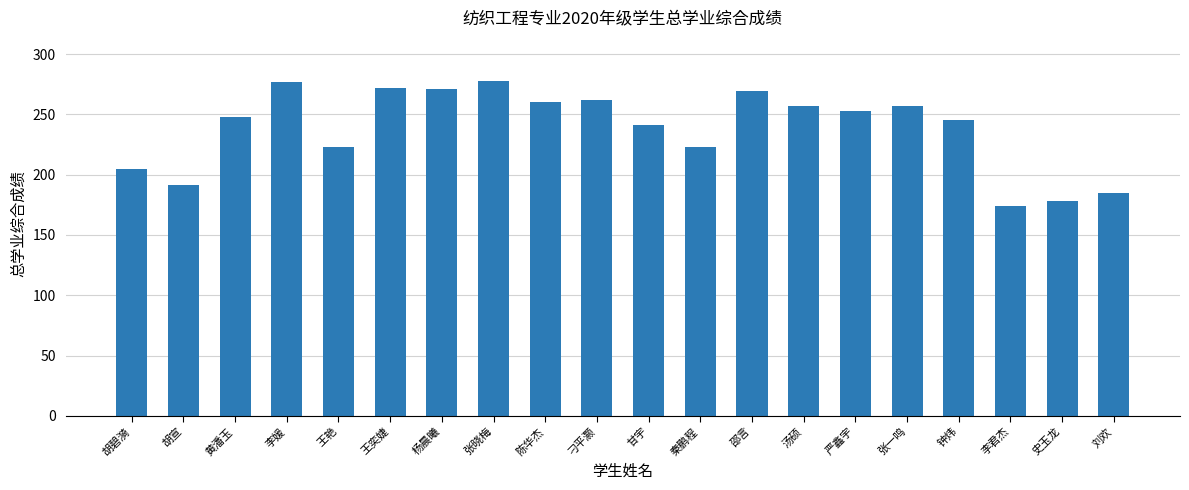

What is the change in value from 王艳 to 杨晨曦?

+48.1